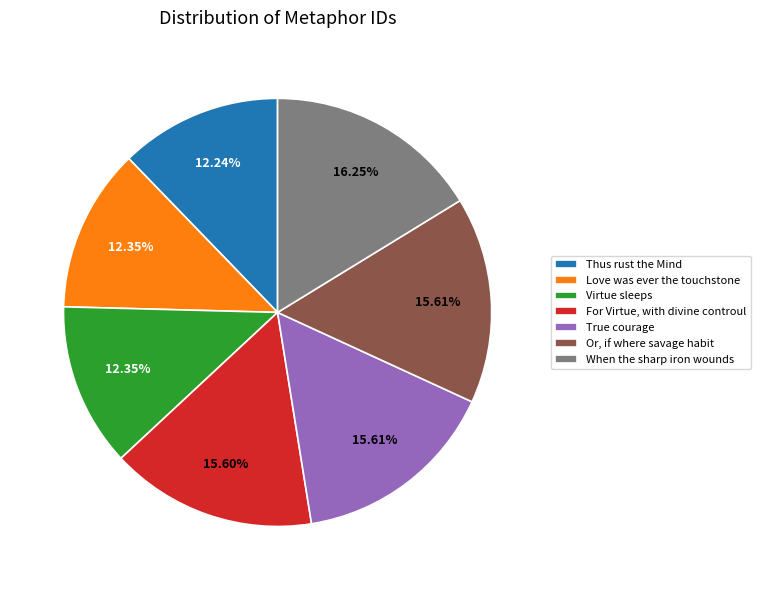

What is the total percentage of Thus rust the Mind and When the sharp iron wounds?

28.5%